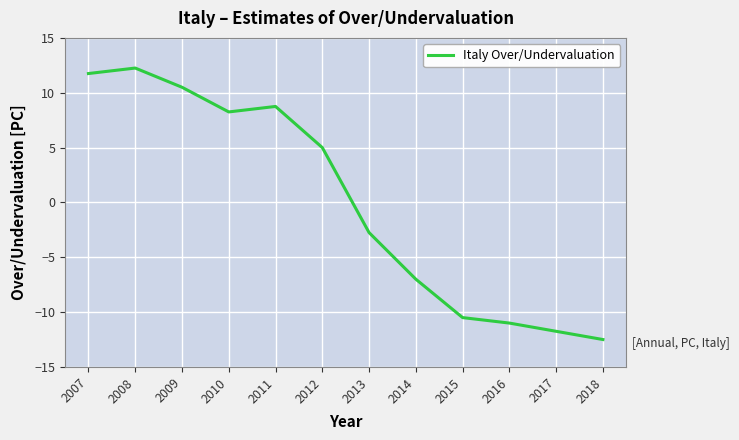

What is the change in value from 2008 to 2013?

-15.0